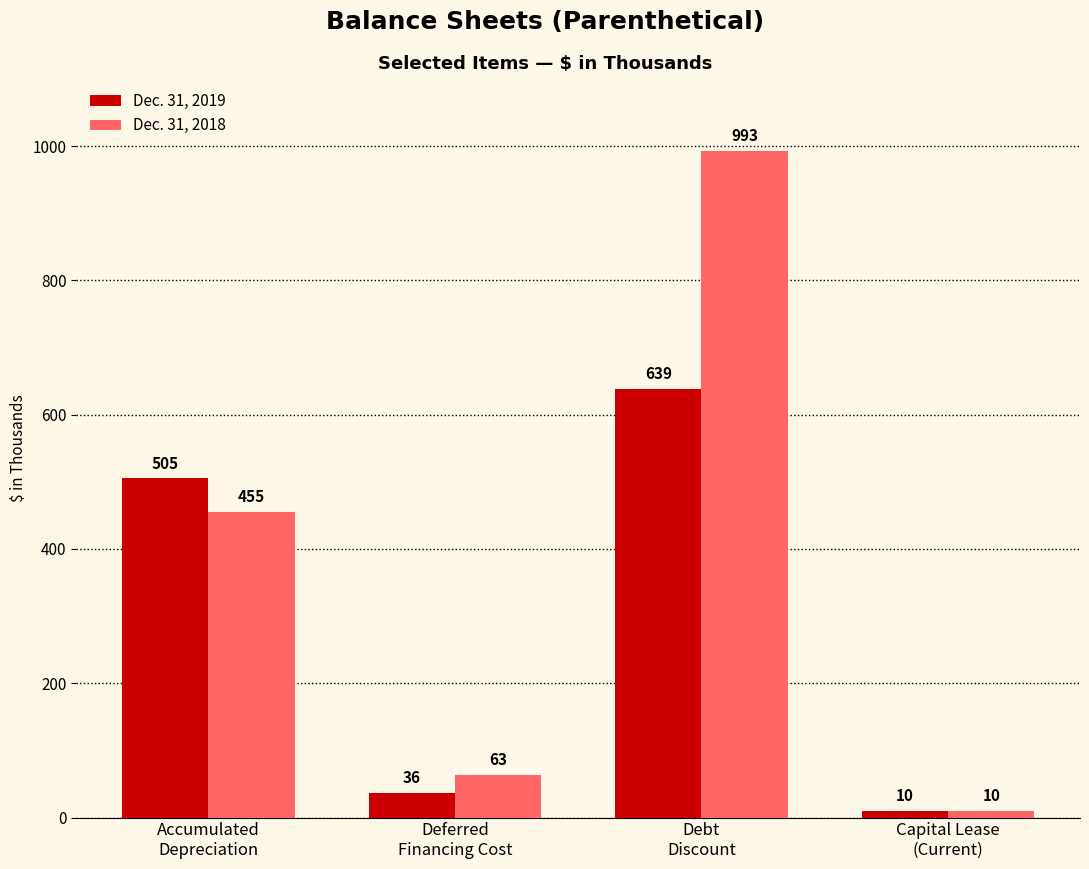

Between Deferred
Financing Cost and Capital Lease
(Current), which series saw the biggest shift?

Dec. 31, 2018